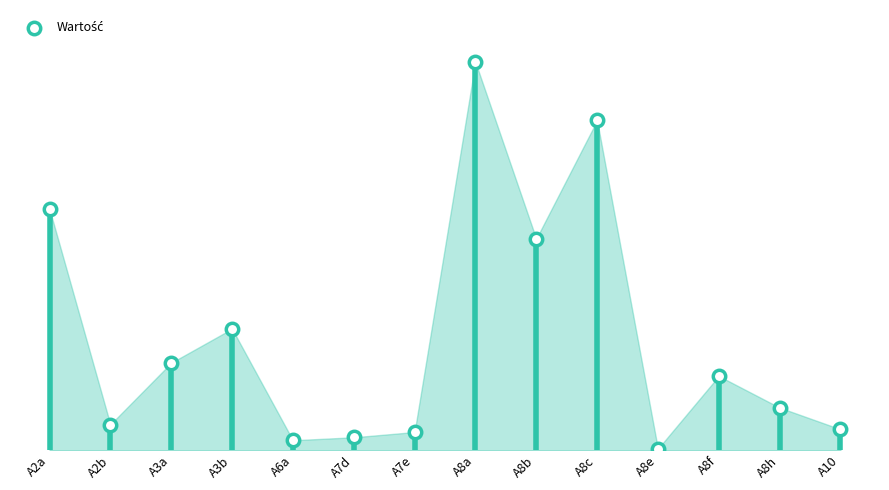

What is the change in value from A8a to A8c?

-5.6